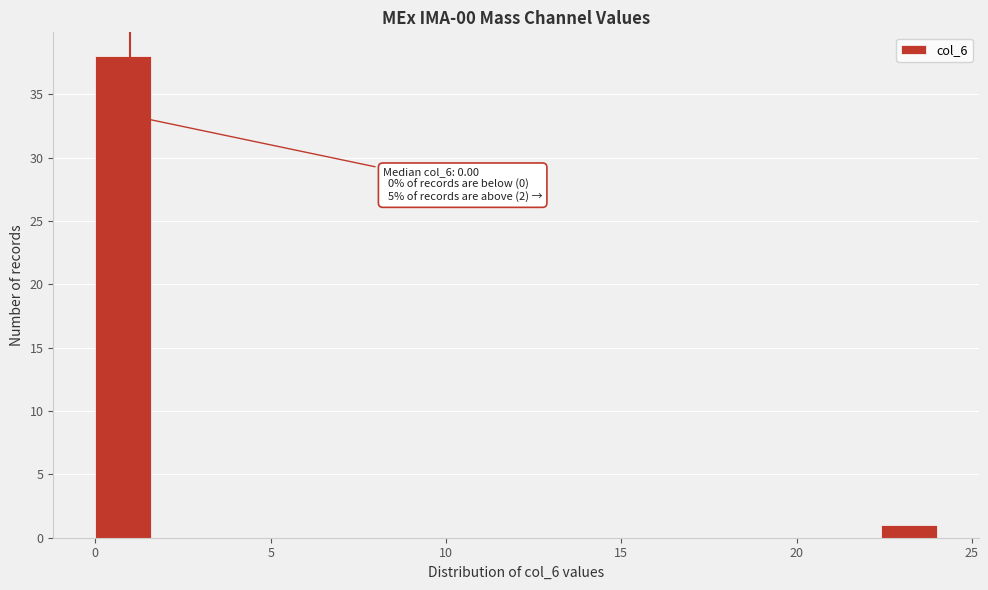

Around what value on the x-axis is the tallest bar? Give the approximate position of its centre, as read against the axis.

1.0